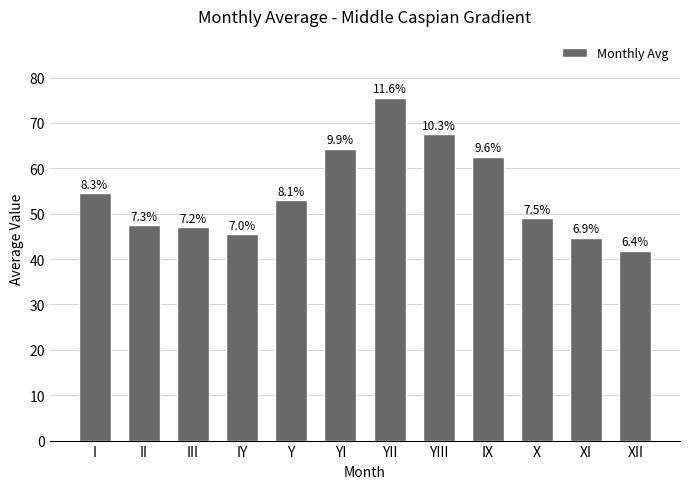

What is the value of the 12th bar from the left?

41.9